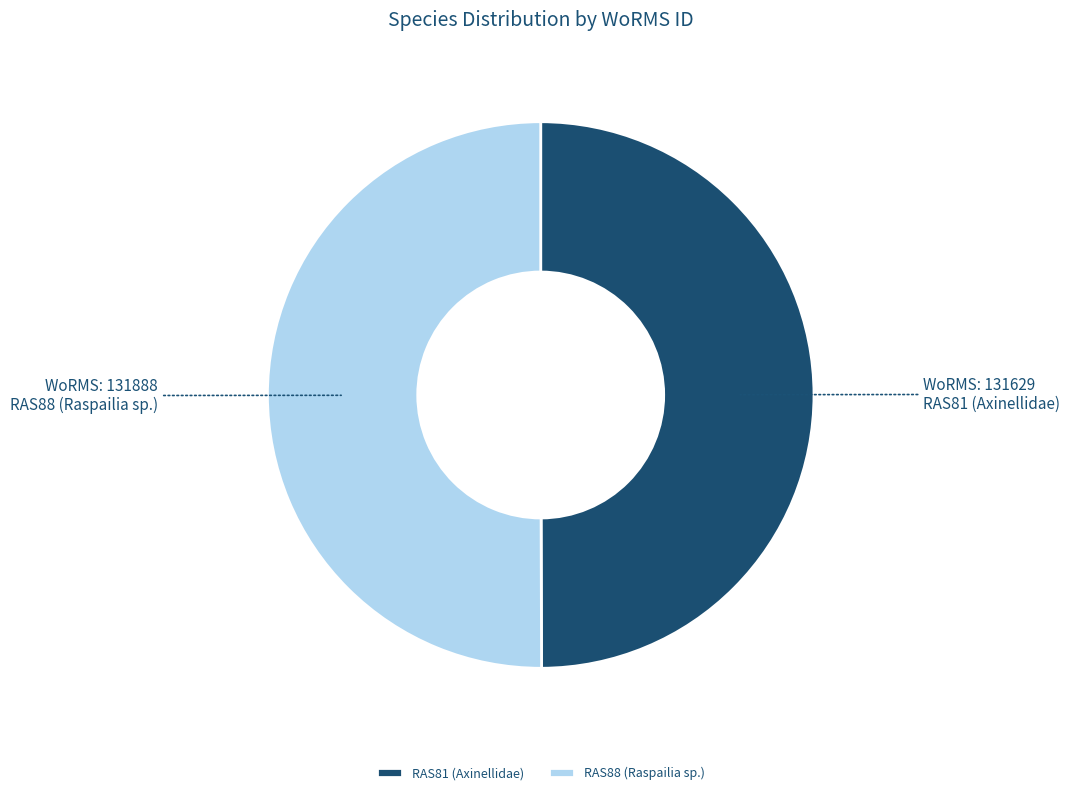

Is the sum of RAS81 (Axinellidae) and RAS88 (Raspailia sp.) greater than half?

Yes